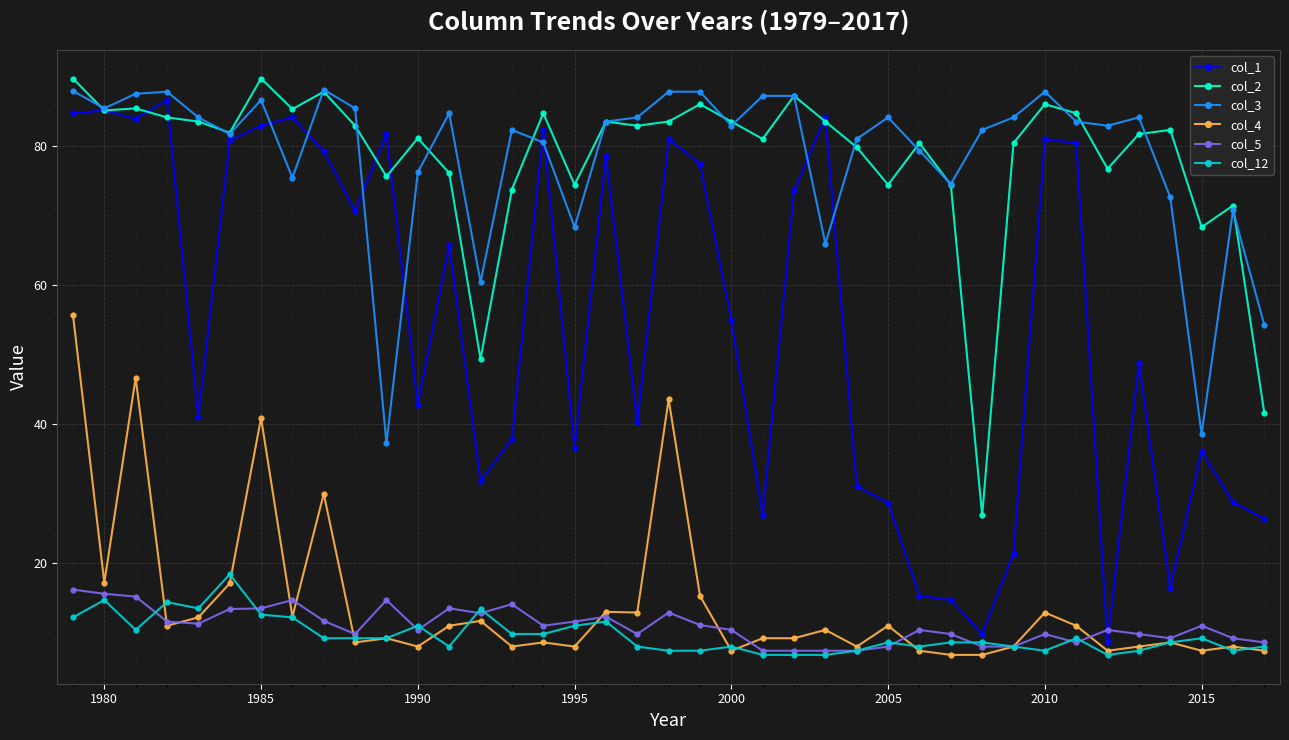

What is the maximum value for col_4?

55.7